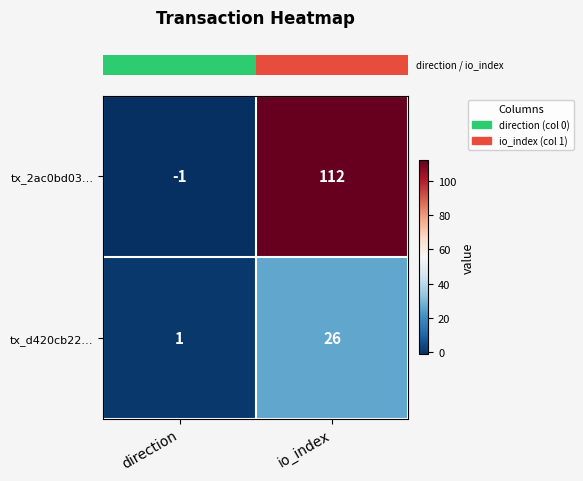

Reading left to right, what are all the values shown in this chart?

tx_2ac0bd03…: direction=-1	io_index=112
tx_d420cb22…: direction=1	io_index=26